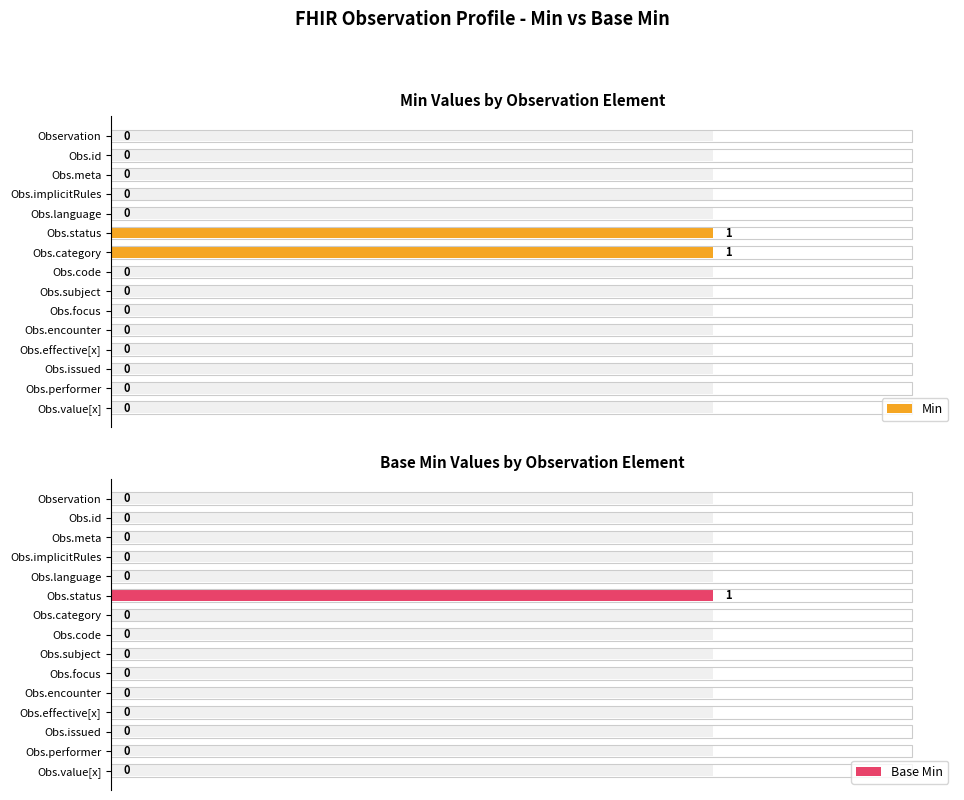

What position from the left is Obs.issued?

13